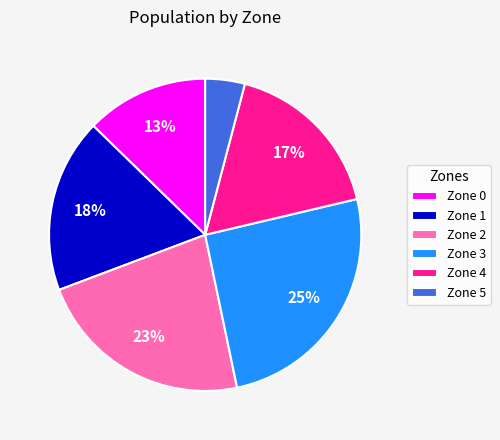

Is there a majority slice in this chart?

No